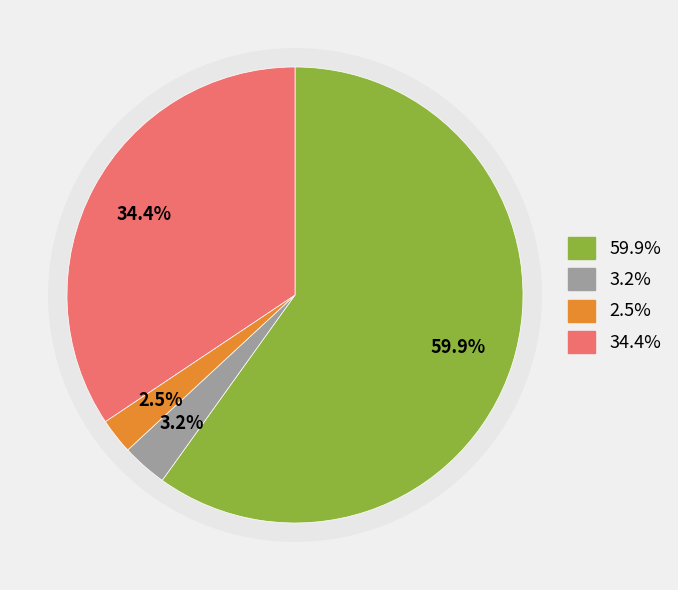

The ЗАПЕКАНКА ИЗ ТВОРОГА slice represents 47% of the pie. True or false?

False